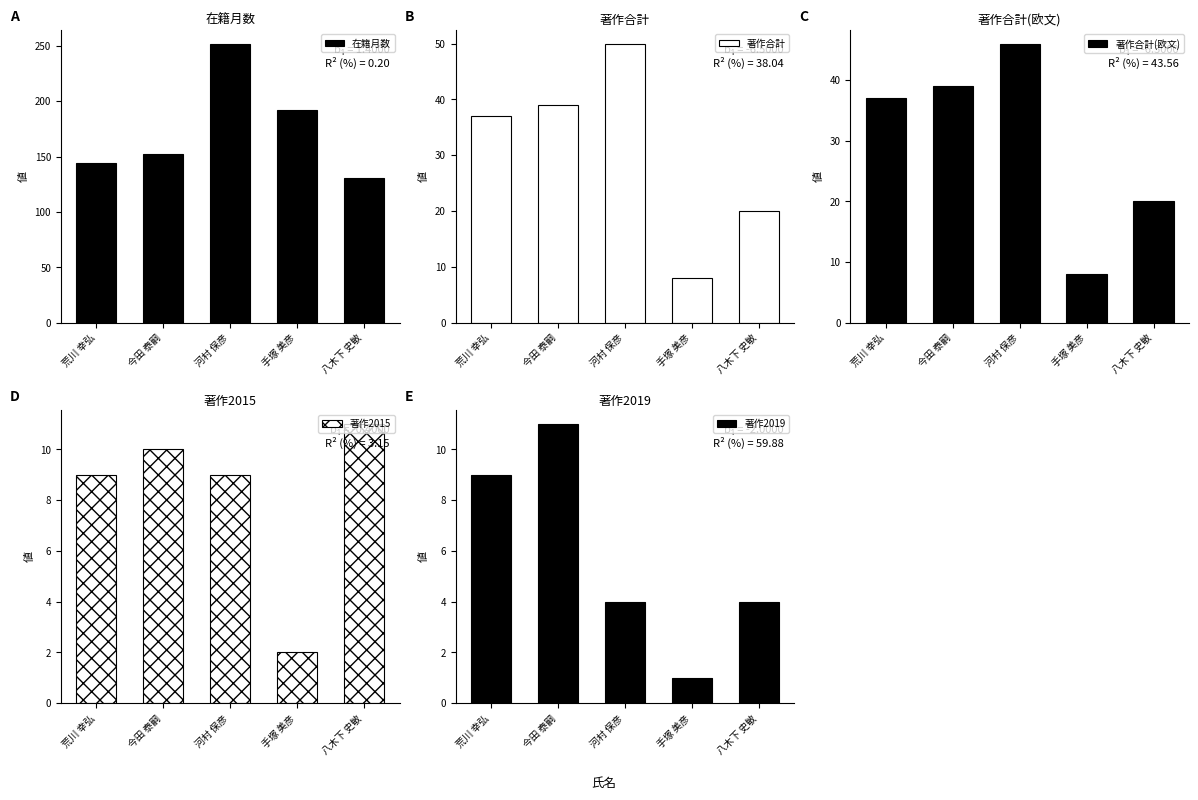

What is the minimum value shown in the chart?

1